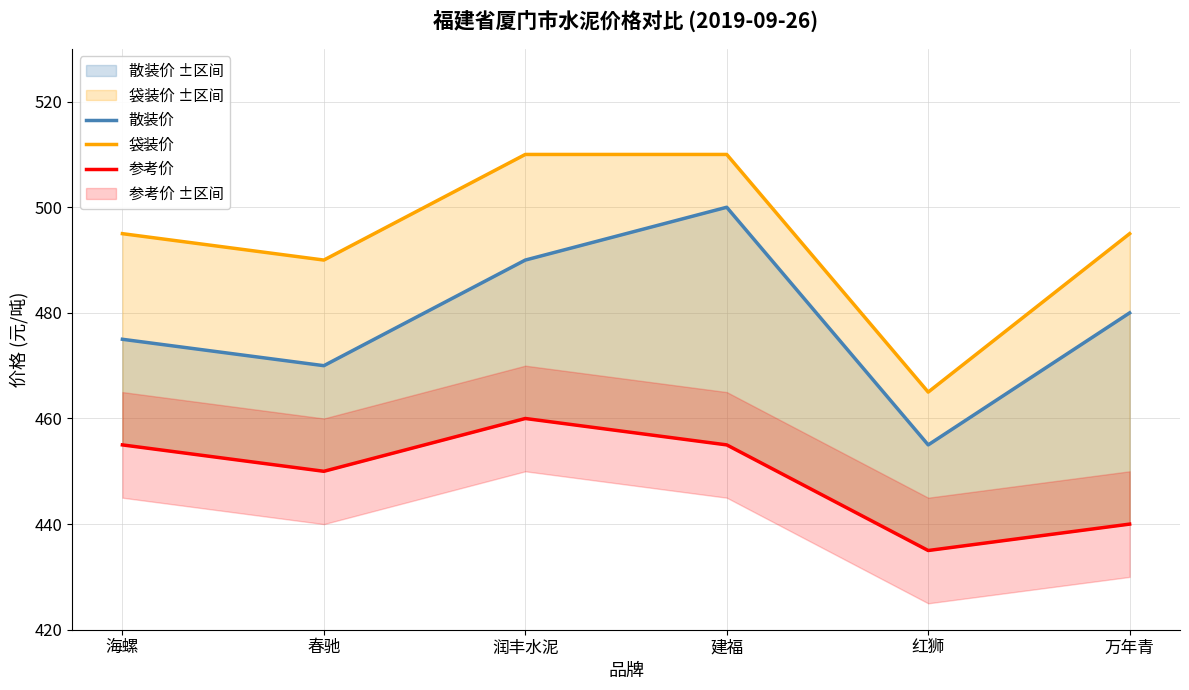

Reading left to right, extract all data points from this chart.

散装价: 475	470	490	500	455	480
袋装价: 495	490	510	510	465	495
参考价: 455	450	460	455	435	440